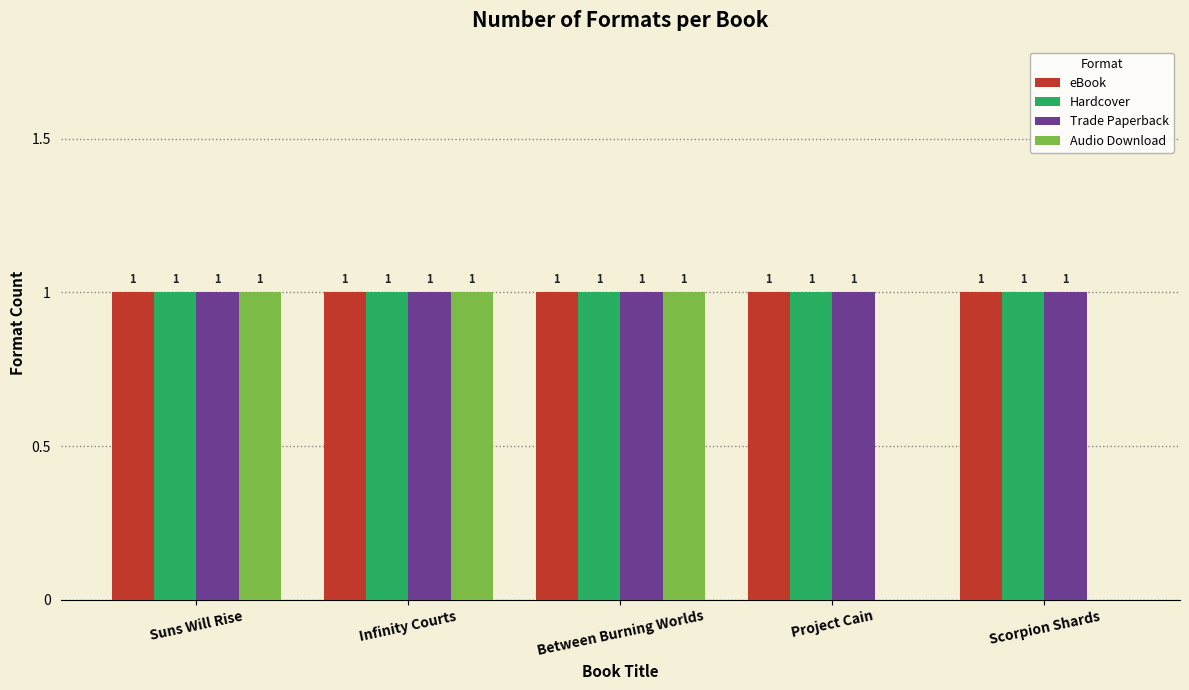

Which series changed the most between Between Burning Worlds and Project Cain?

Audio Download